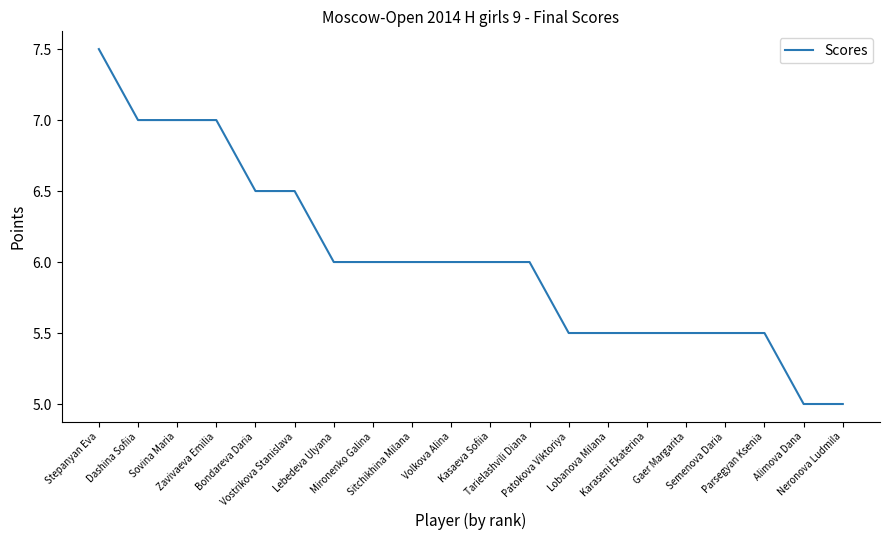

What is the difference between the second highest and minimum values?

2.0